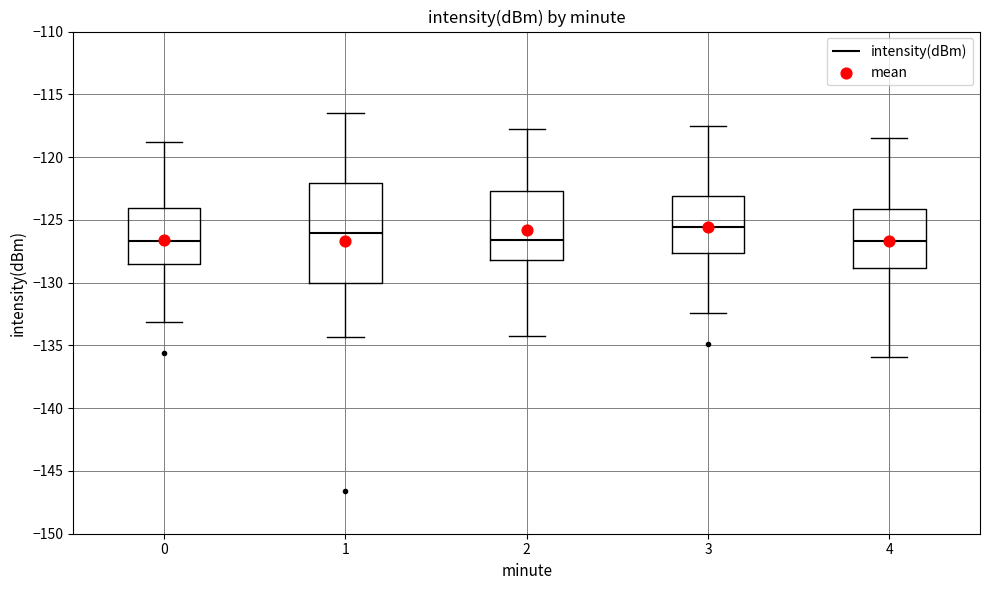

Reading left to right, read every box against the y-axis: the position of its median line, the range the box covers, and the ends of its whiskers. The values are not printed on the chart, so give them approximately, as read against the axis.

0: median -126.5, box -128.5 to -124.0, whiskers -133.0 to -119.0
1: median -126.0, box -130.0 to -122.0, whiskers -134.5 to -116.5
2: median -126.5, box -128.0 to -122.5, whiskers -134.0 to -118.0
3: median -125.5, box -127.5 to -123.0, whiskers -132.5 to -117.5
4: median -126.5, box -129.0 to -124.0, whiskers -136.0 to -118.5